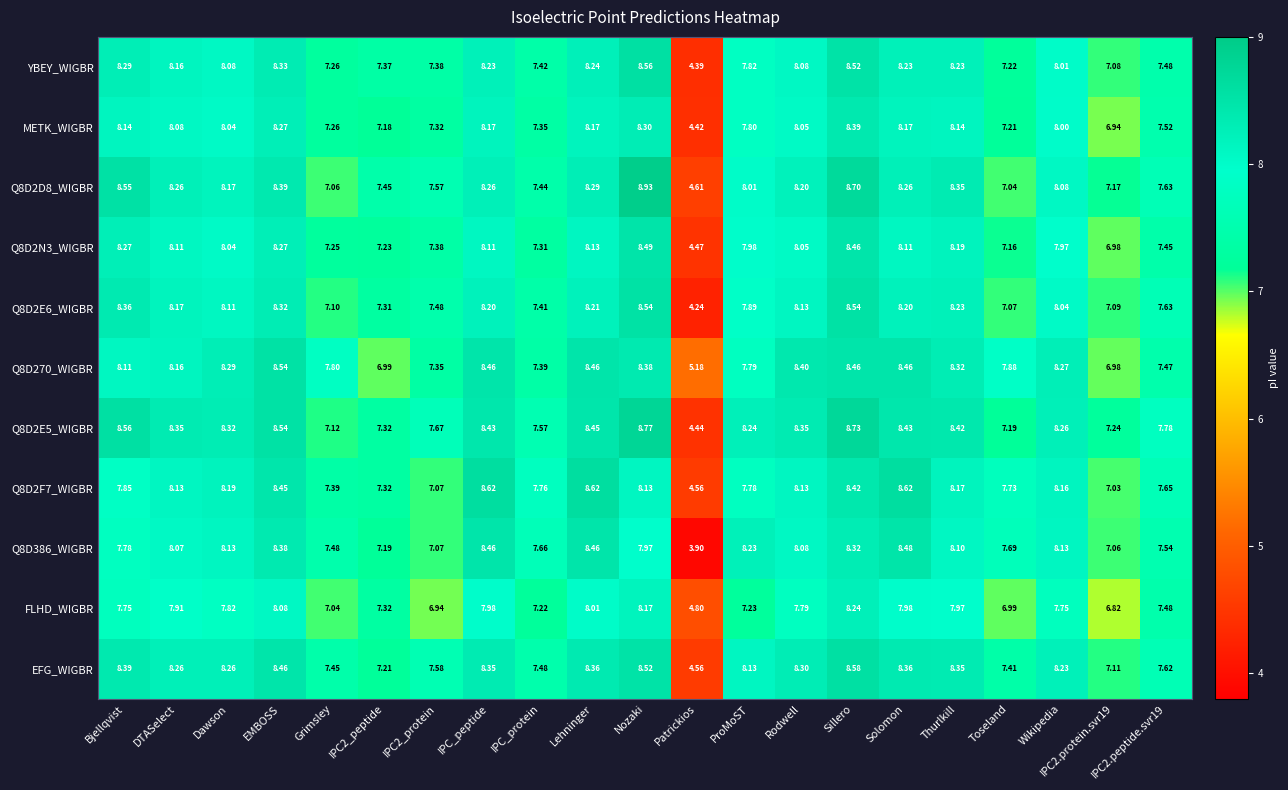

At which label does EFG_WIGBR first exceed 8?

Bjellqvist